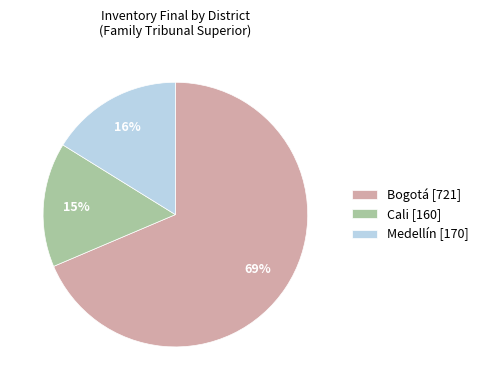

Between Cali [160] and Medellín [170], which is larger?

Medellín [170]